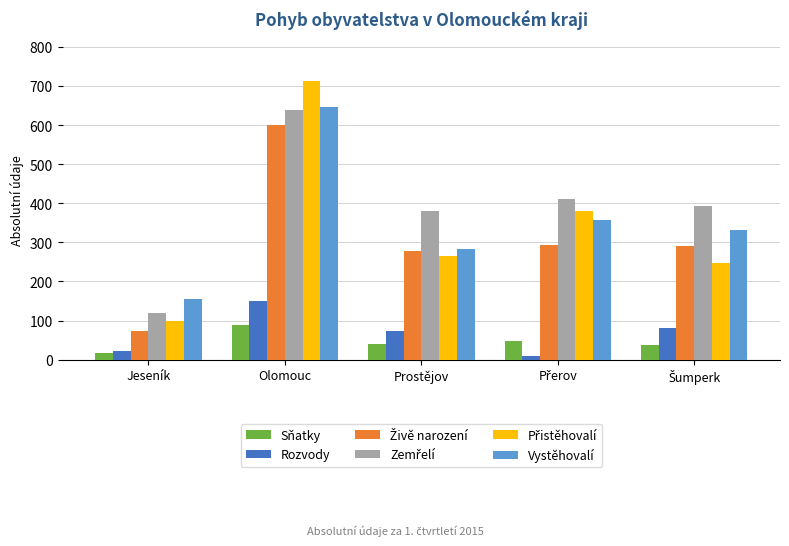

At how many categories does at least one series exceed 107?

5